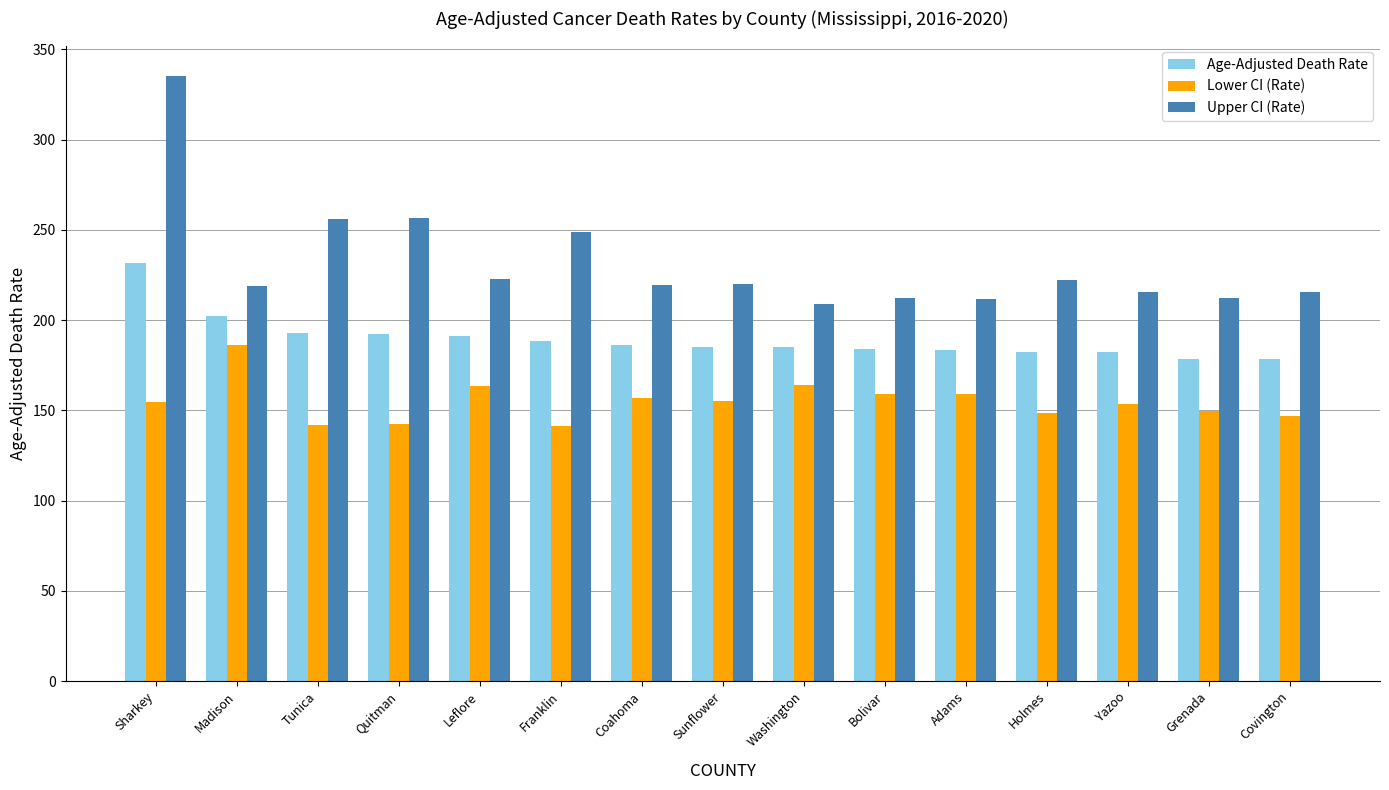

What is the difference between the maximum and minimum values in the Age-Adjusted Death Rate series?

53.3